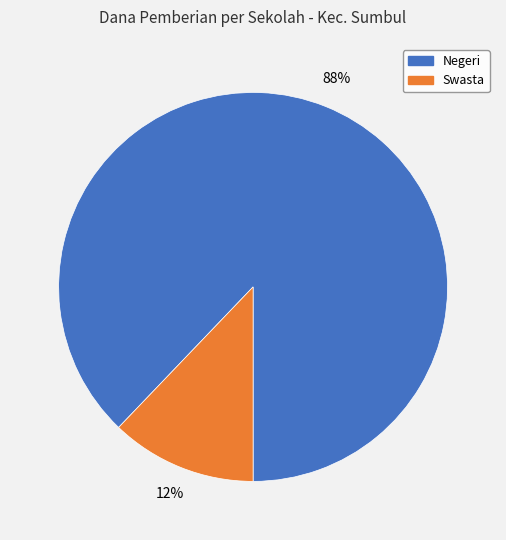

How many slices are in this pie chart?

2